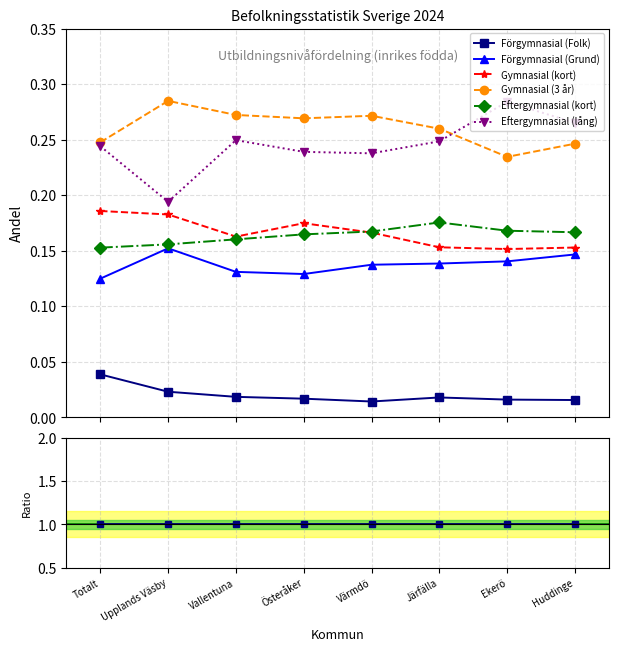

At which label is Gymnasial (3 år) closest to 12?

Upplands Väsby